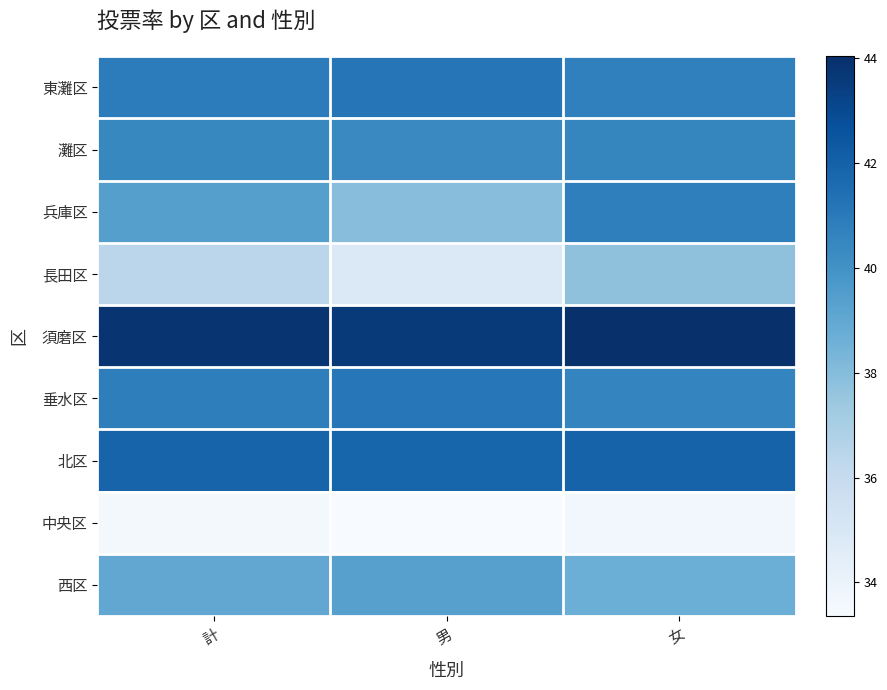

Reading left to right, list all the values displayed in this chart.

東灘区: 計=40.9	男=41.1	女=40.7
灘区: 計=40.4	男=40.4	女=40.5
兵庫区: 計=39.4	男=37.9	女=40.8
長田区: 計=36.4	男=34.8	女=37.8
須磨区: 計=43.9	男=43.6	女=44.0
垂水区: 計=40.8	男=41.1	女=40.5
北区: 計=41.9	男=41.9	女=41.9
中央区: 計=33.5	男=33.4	女=33.7
西区: 計=39.0	男=39.4	女=38.7